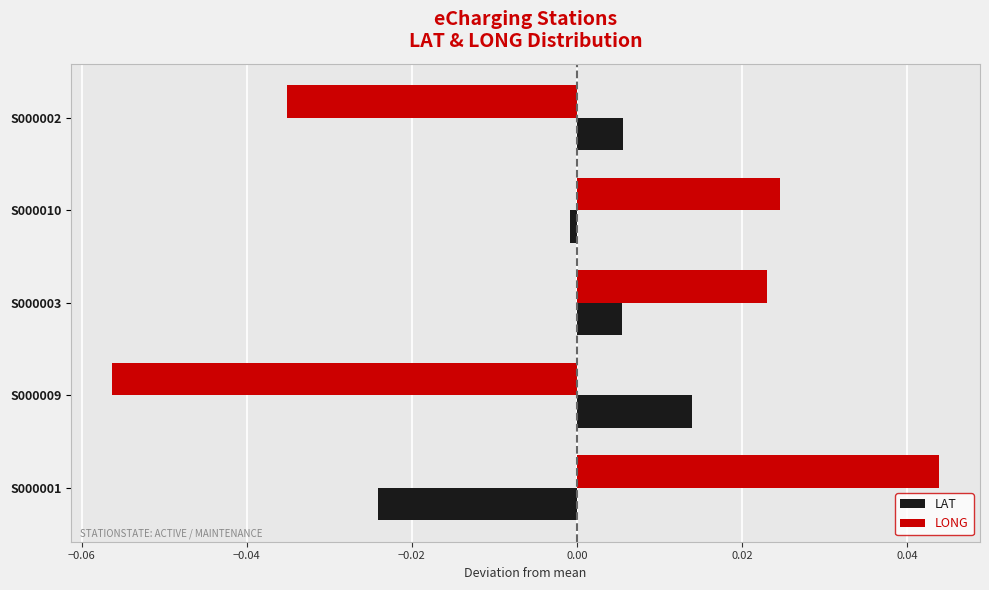

How many data points does each series have?

5